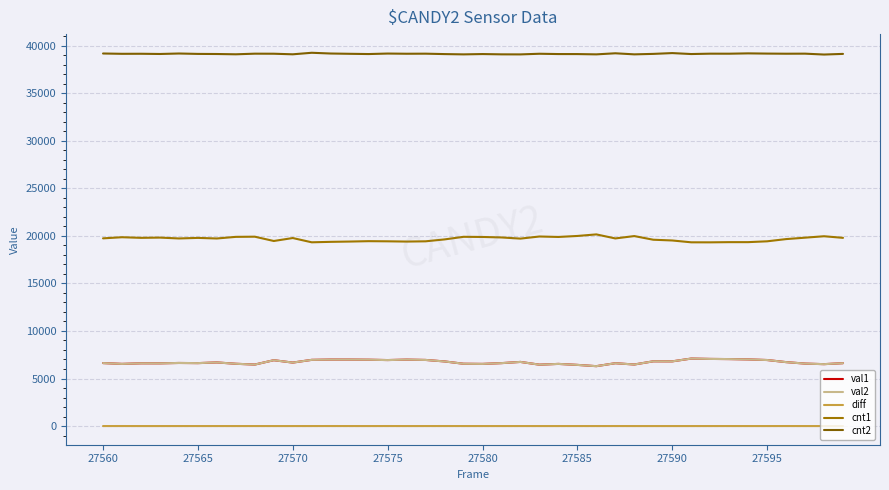

True or false: cnt1 and val1 cross at least once.

False